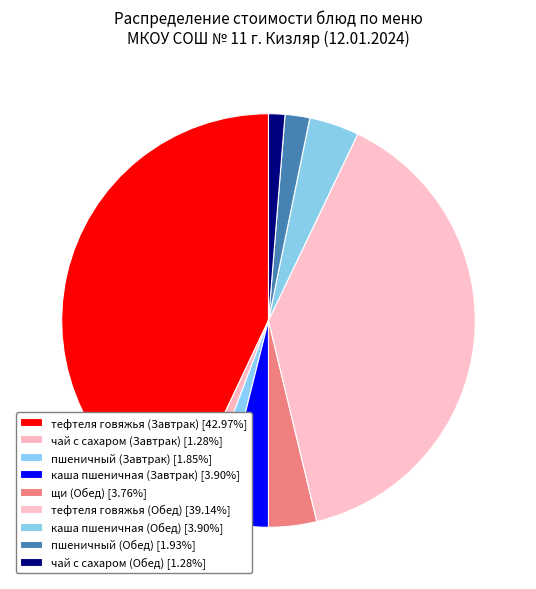

To the nearest percent, what is the combined percentage of тефтеля говяжья (Обед) and пшеничный (Обед)?

41%